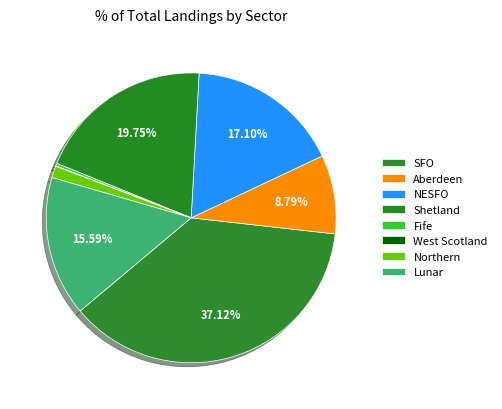

Does NESFO account for over 50% of the chart?

No